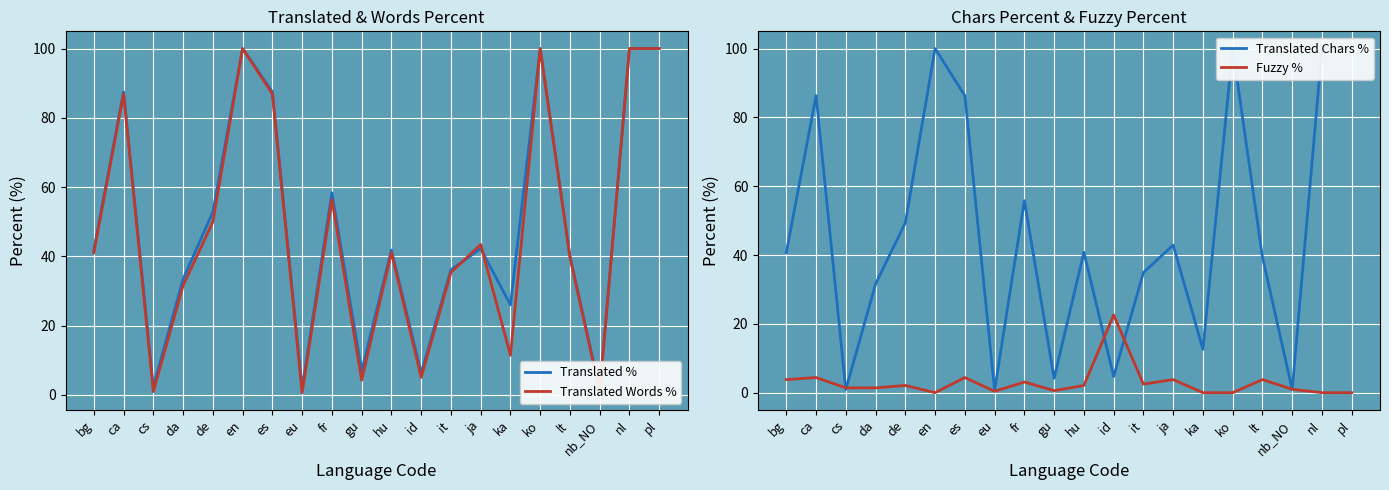

At da, list the series in order from largest to smallest.

Translated %, Translated Chars %, Translated Words %, Fuzzy %